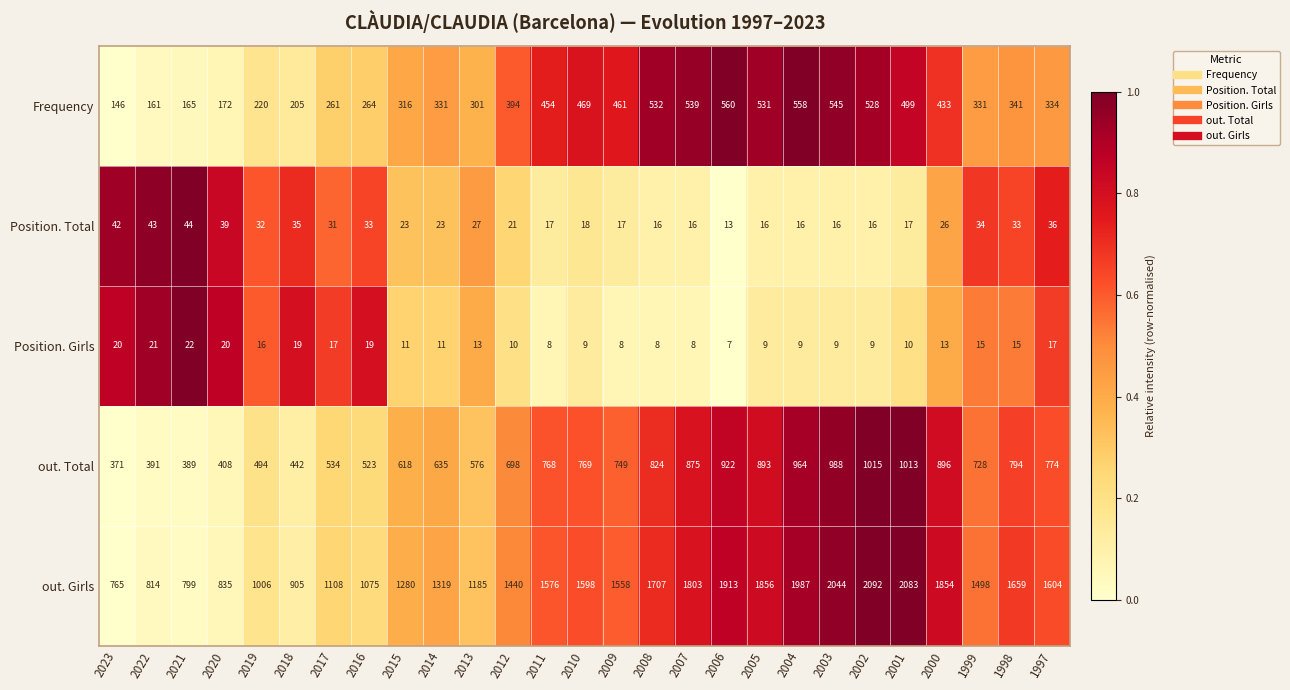

Between 2018 and 2005, which series saw the biggest shift?

out. Girls